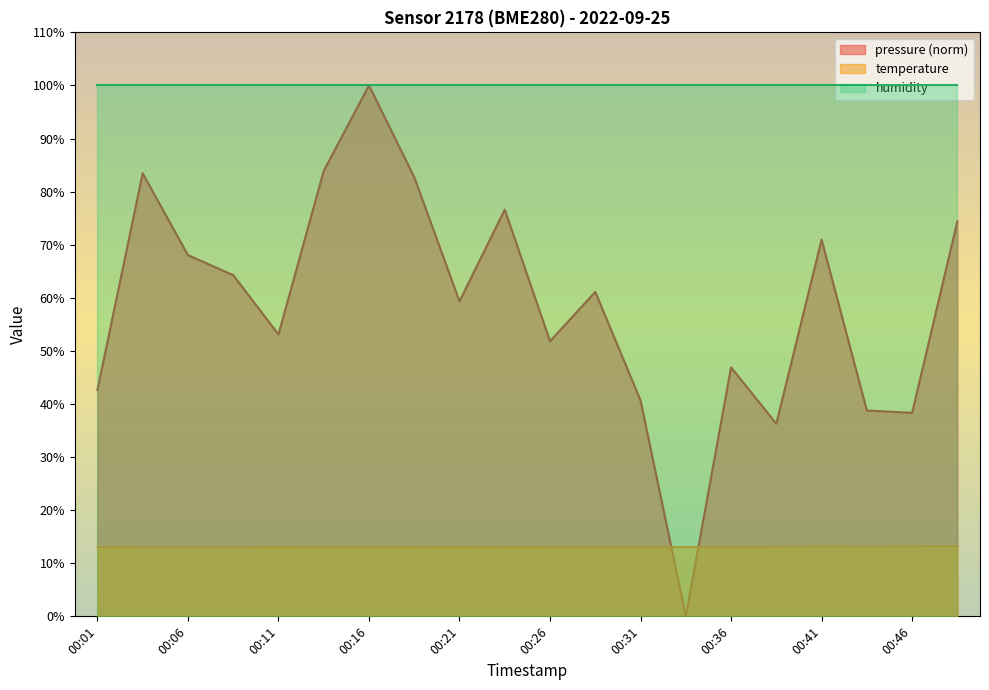

Which series ends up on top after the final intersection of pressure and temperature?

pressure